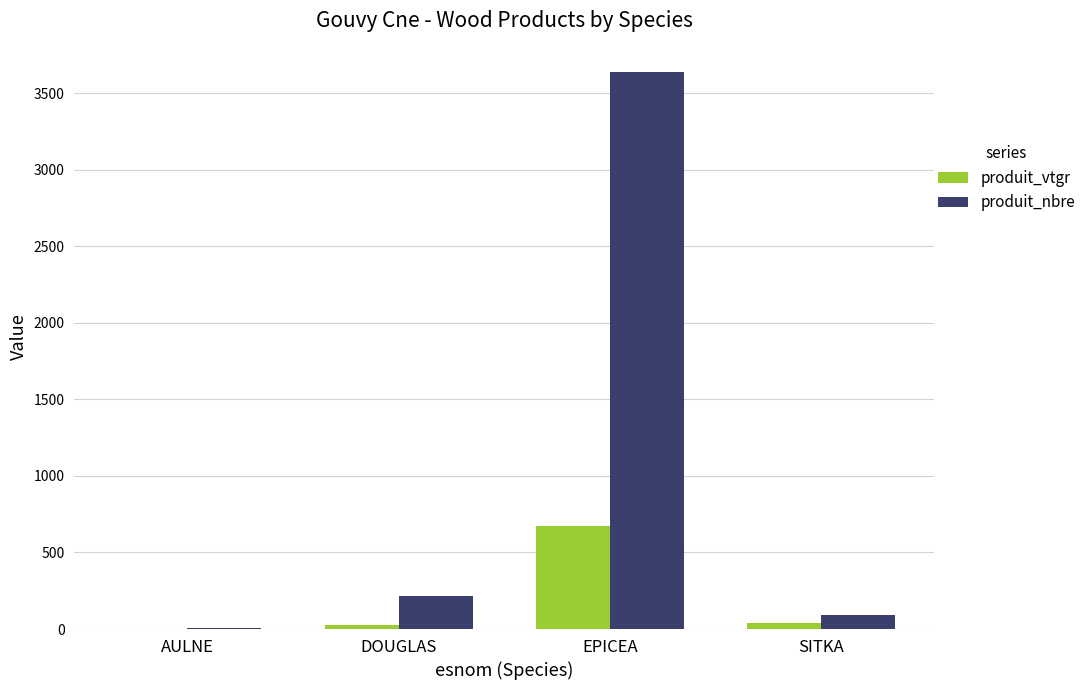

Does the chart contain stacked bars?

No